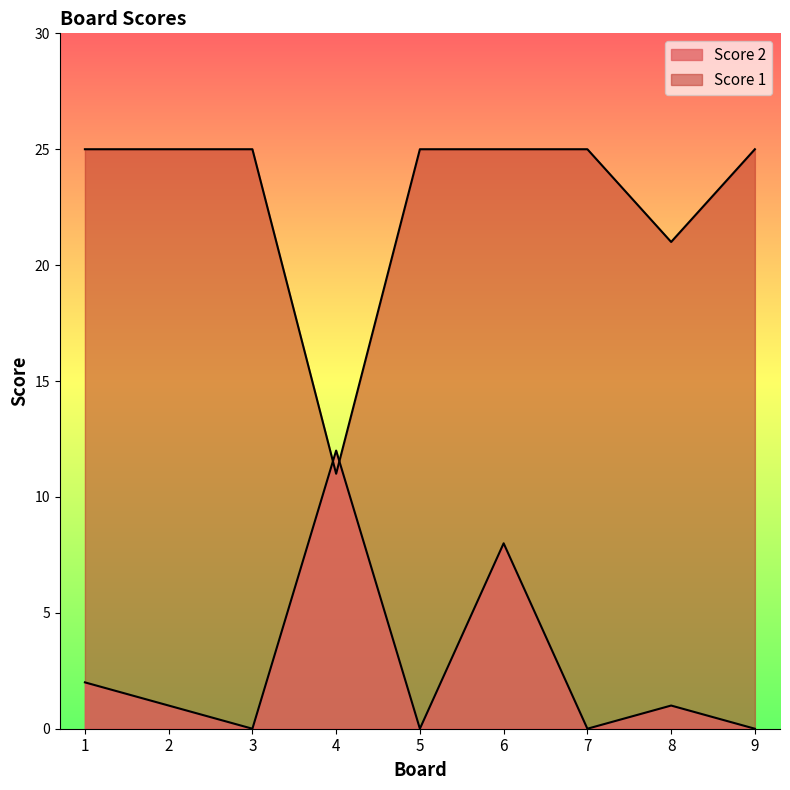

What is the difference between the maximum and minimum values in the Score 2 series?

12